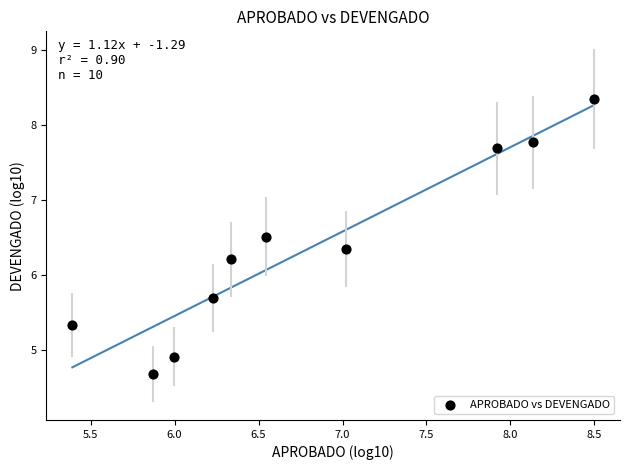

What is the range of X values (max minus min)?

3.1